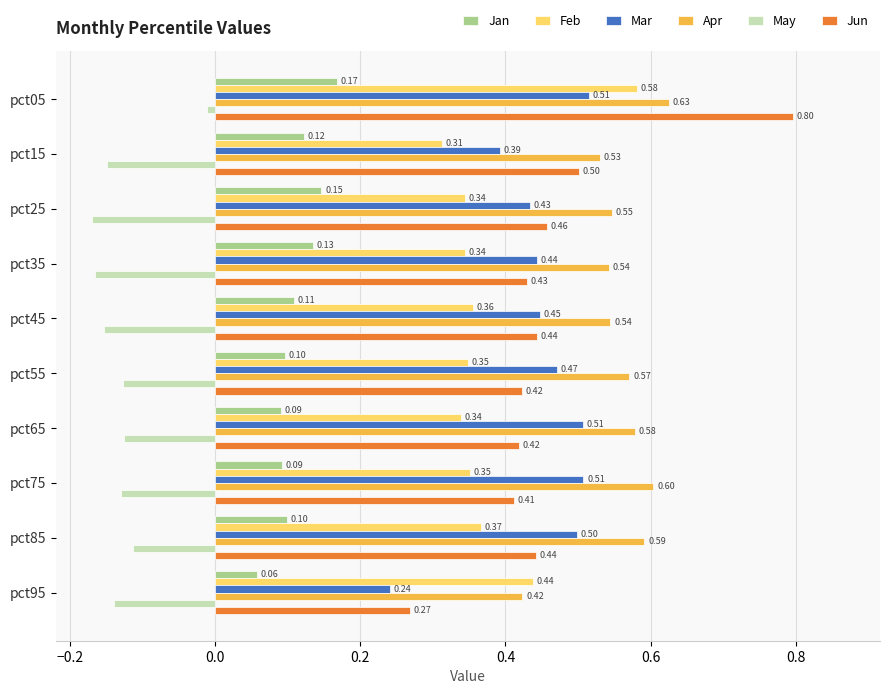

Rank the series by their maximum value, from highest to lowest.

Jun, Apr, Feb, Mar, Jan, May